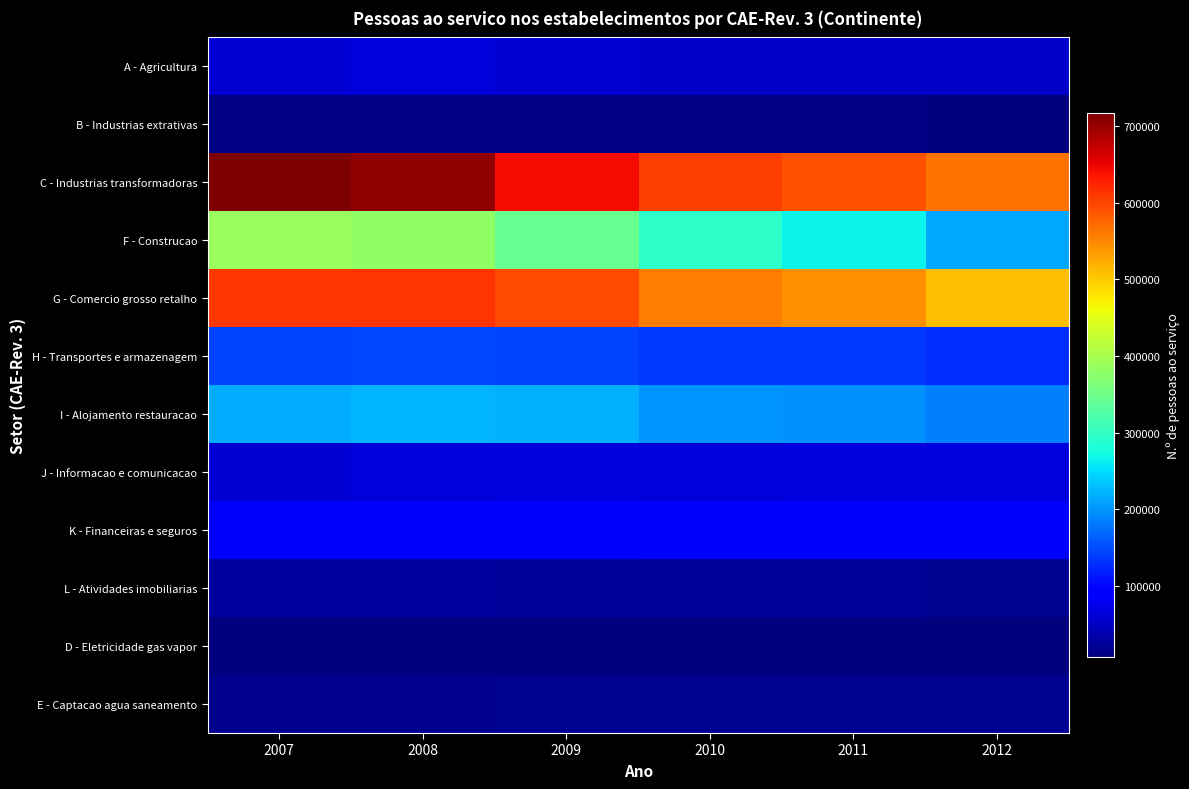

Which label corresponds to the smallest value in the chart?

2012